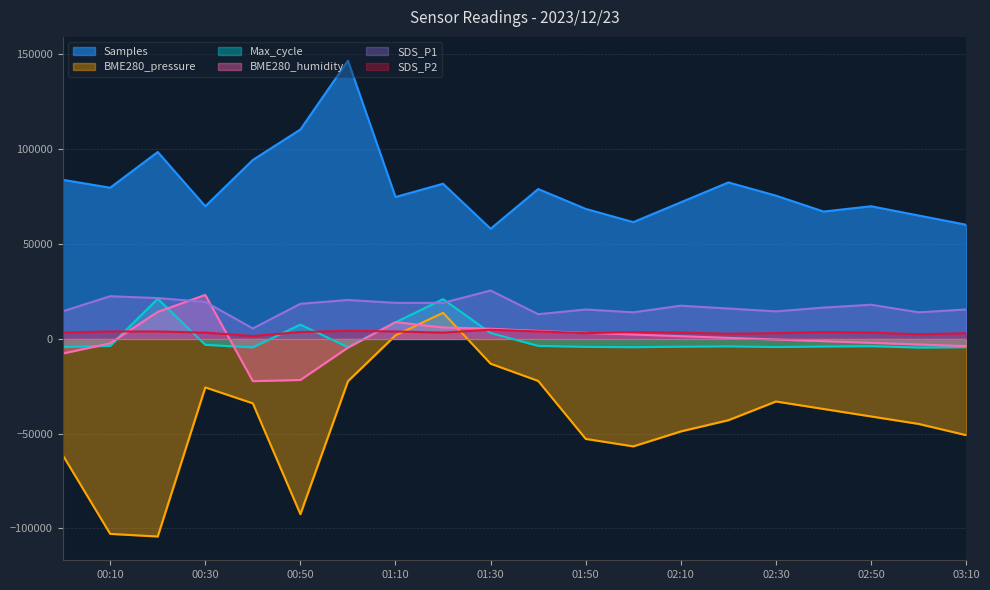

True or false: SDS_P2 and Samples intersect in this chart.

False